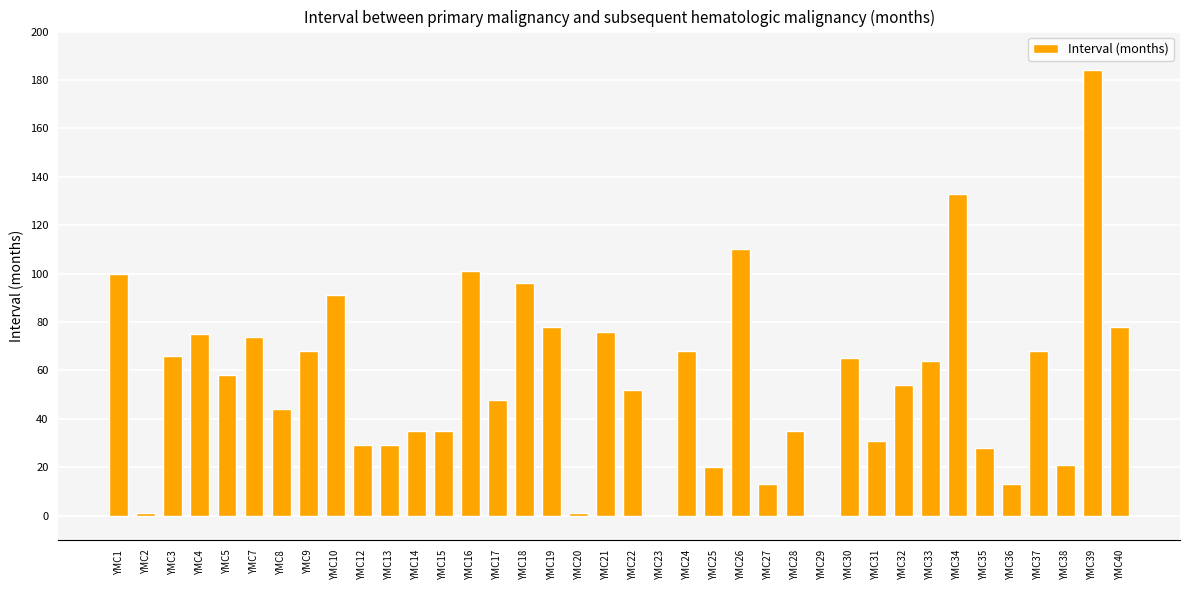

Reading left to right, list all the values displayed in this chart.

YMC1=100	YMC2=1	YMC3=66	YMC4=75	YMC5=58	YMC7=74	YMC8=44	YMC9=68	YMC10=91	YMC12=29	YMC13=29	YMC14=35	YMC15=35	YMC16=101	YMC17=48	YMC18=96	YMC19=78	YMC20=1	YMC21=76	YMC22=52	YMC23=0	YMC24=68	YMC25=20	YMC26=110	YMC27=13	YMC28=35	YMC29=0	YMC30=65	YMC31=31	YMC32=54	YMC33=64	YMC34=133	YMC35=28	YMC36=13	YMC37=68	YMC38=21	YMC39=184	YMC40=78